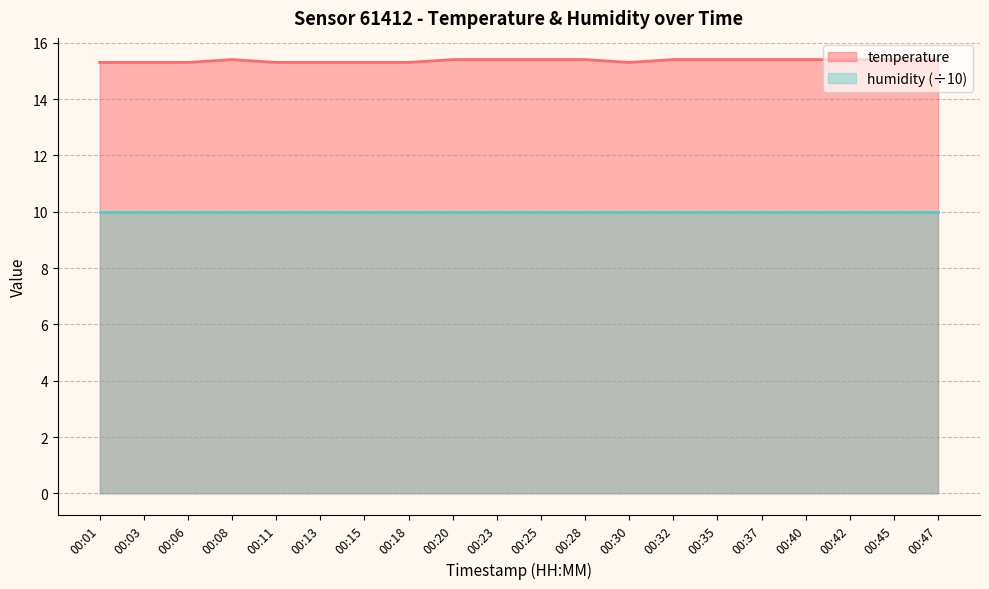

Is it true that the value at 00:20 is 15.4?

True